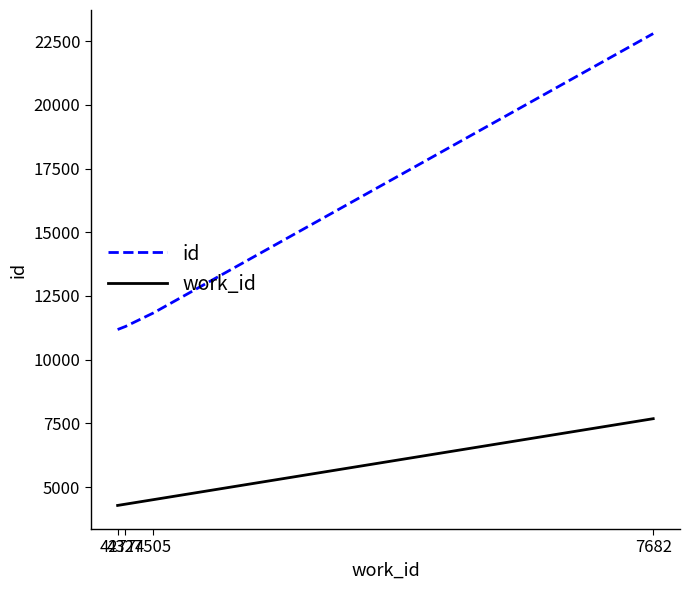

What is the lowest value of the id series?

11182